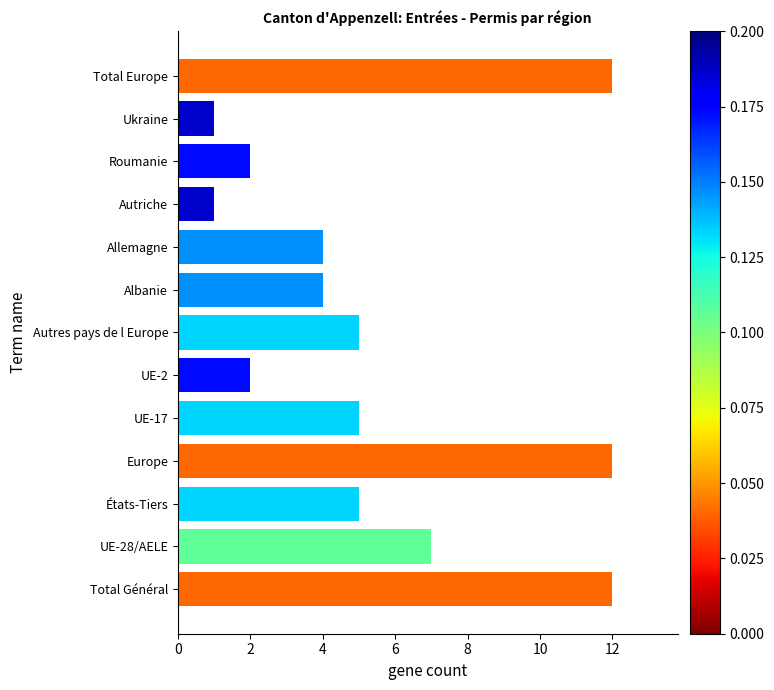

Are the bars grouped side by side (vs. stacked)?

No